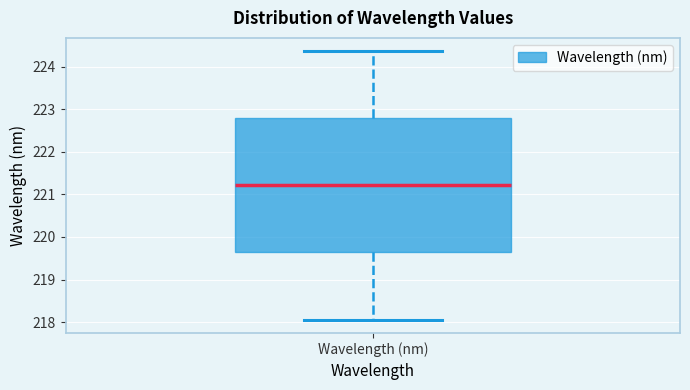

Transcribe this box plot: give where the median line is, the range the box spans, and where the two whiskers end, as read against the y-axis. The values are not printed on the chart, so give them approximately, as read against the axis.

median 221.2, box 219.6 to 222.8, whiskers 218.1 to 224.4